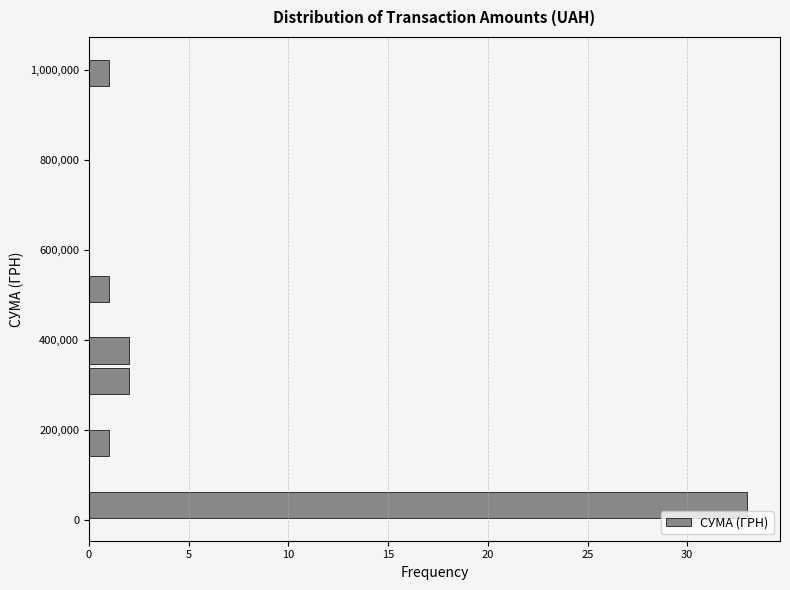

Read against the y-axis, roughly where is the centre of the longest bar?

40000